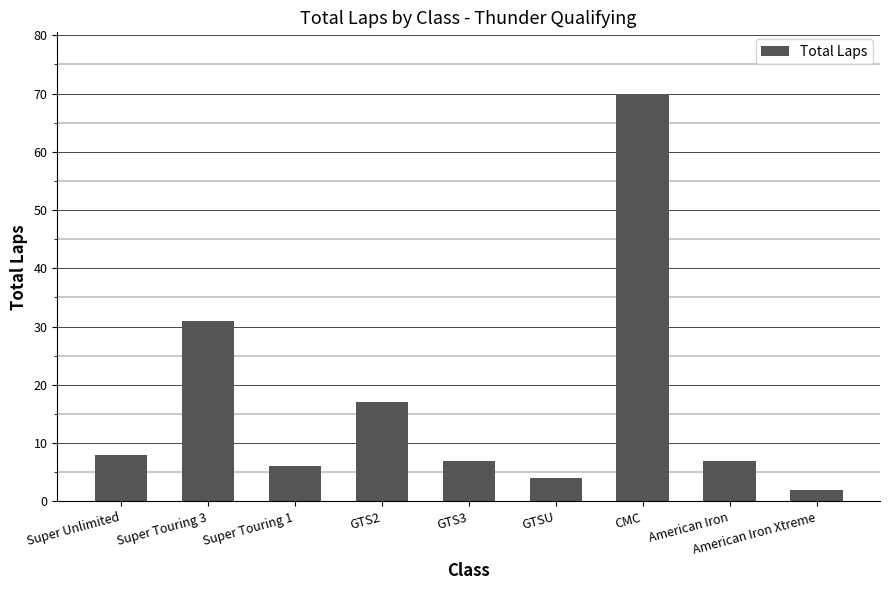

Reading left to right, transcribe all the data shown in this chart.

Super Unlimited=8	Super Touring 3=31	Super Touring 1=6	GTS2=17	GTS3=7	GTSU=4	CMC=70	American Iron=7	American Iron Xtreme=2